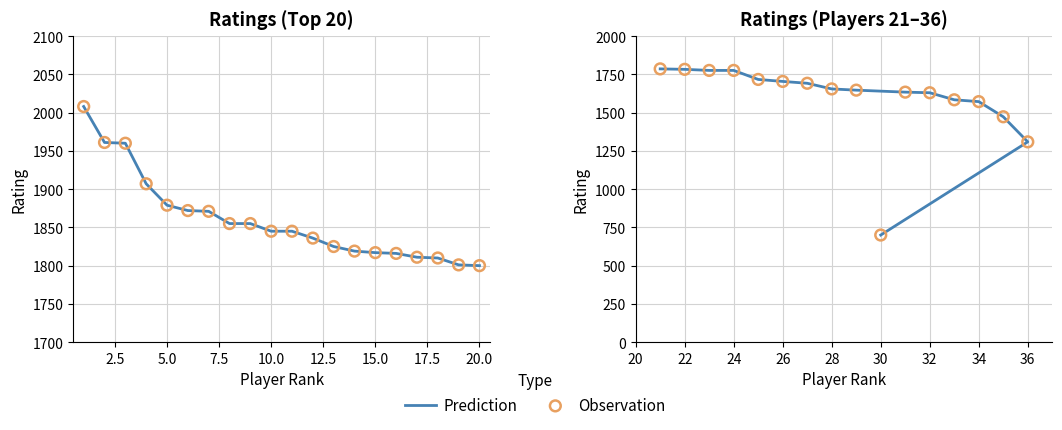

Which series contains the lowest Y value?

Prediction